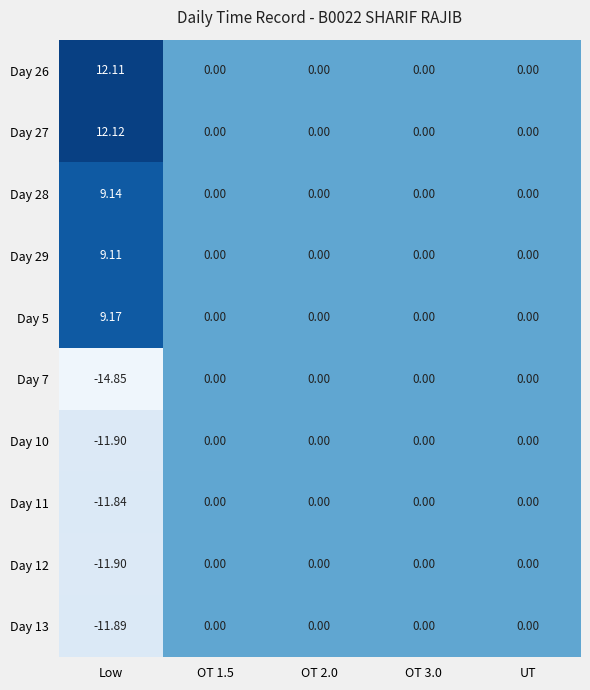

Which category has the highest value across all series?

Low